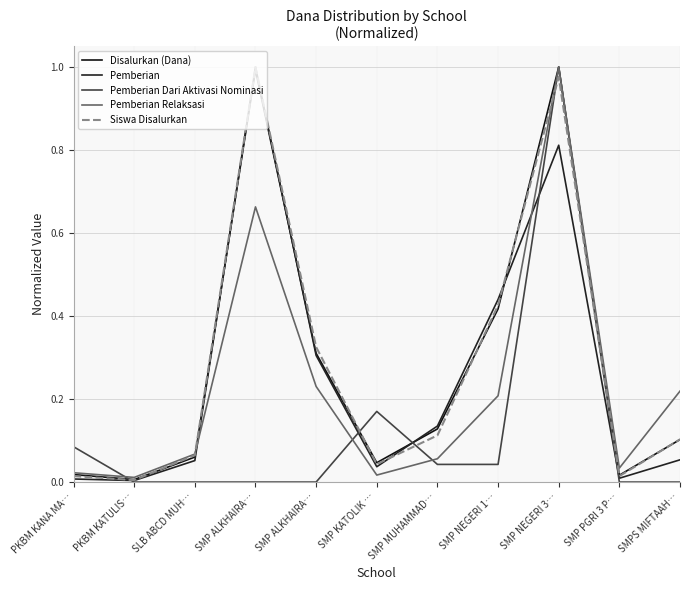

At which category is the sum across all series the highest?

SMP NEGERI 3…